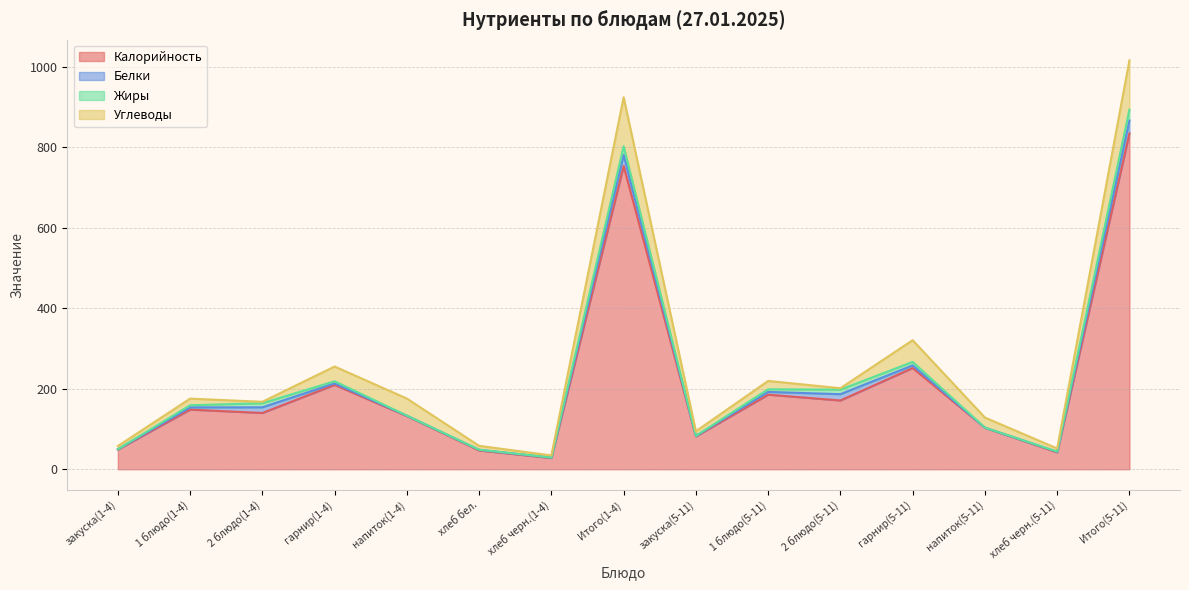

What position from the right is гарнир(1-4)?

12